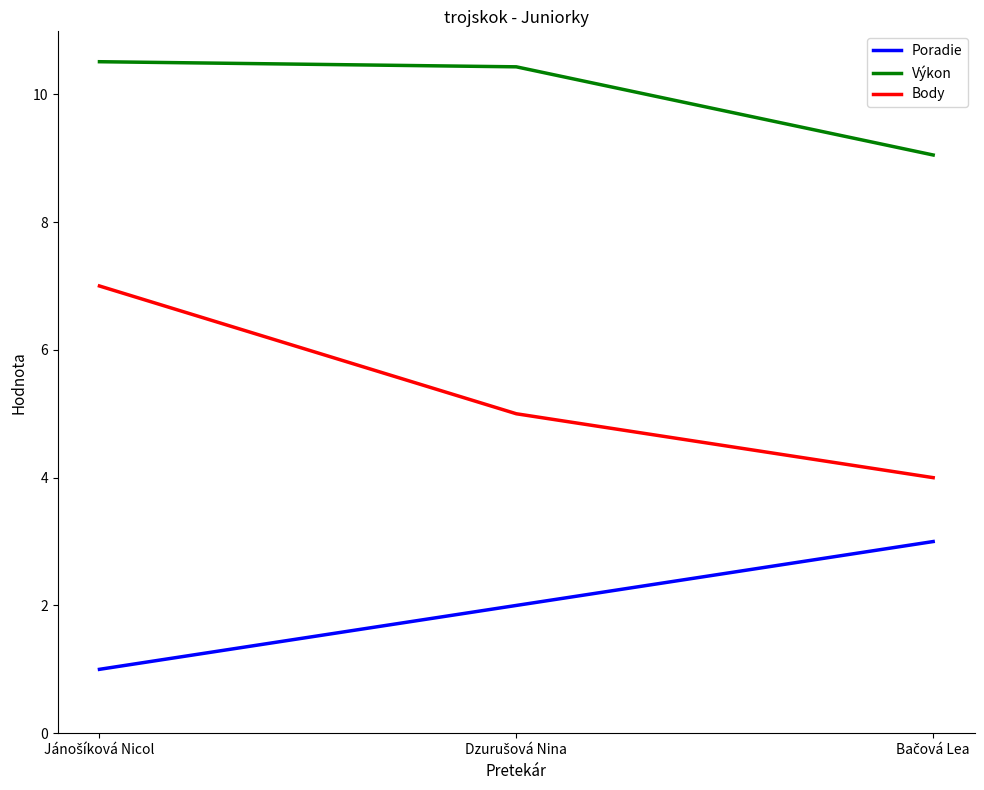

Reading left to right, what are all the values shown in this chart?

Poradie: 1.0	2.0	3.0
Výkon: 10.5	10.4	9.1
Body: 7.0	5.0	4.0